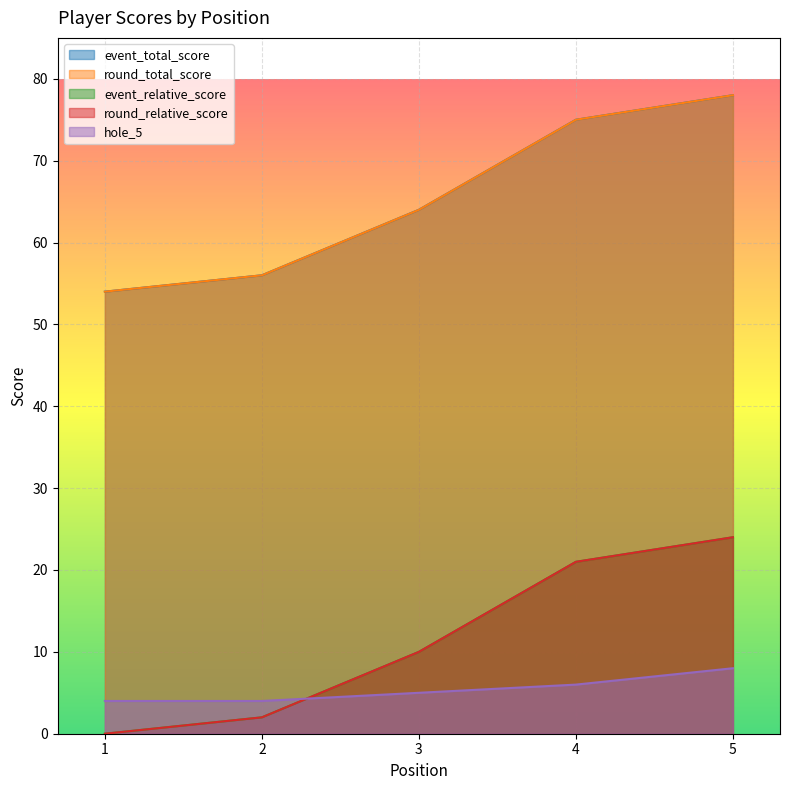

Does the chart display data point markers on the line(s)?

No